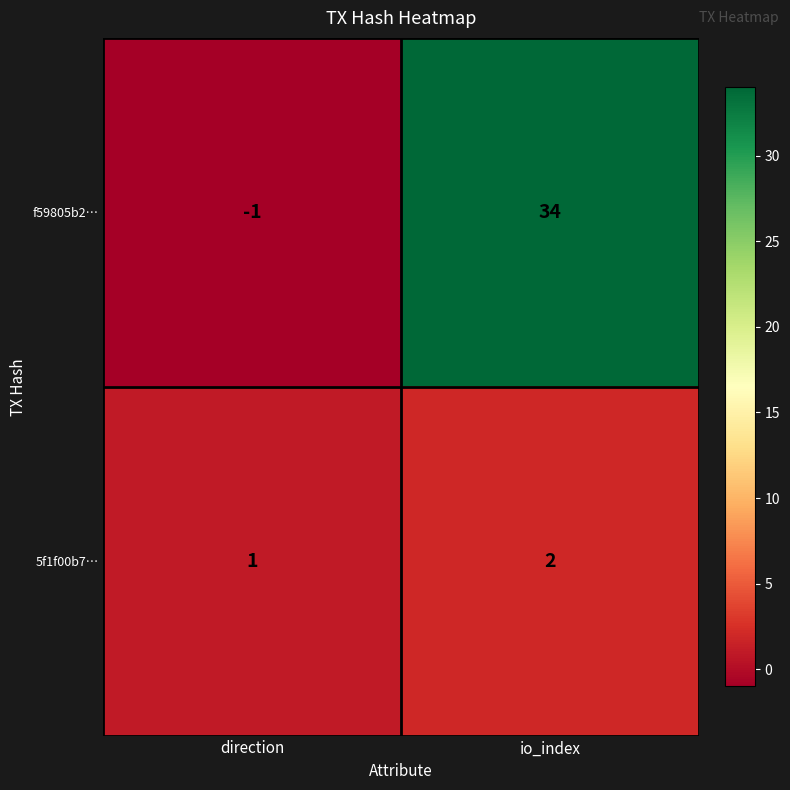

Is it true that f59805b2… equals 52 at io_index?

False